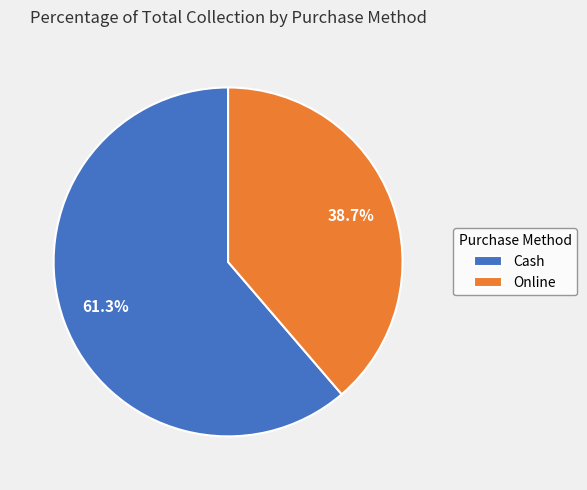

True or false: Online accounts for 32% of the total.

False